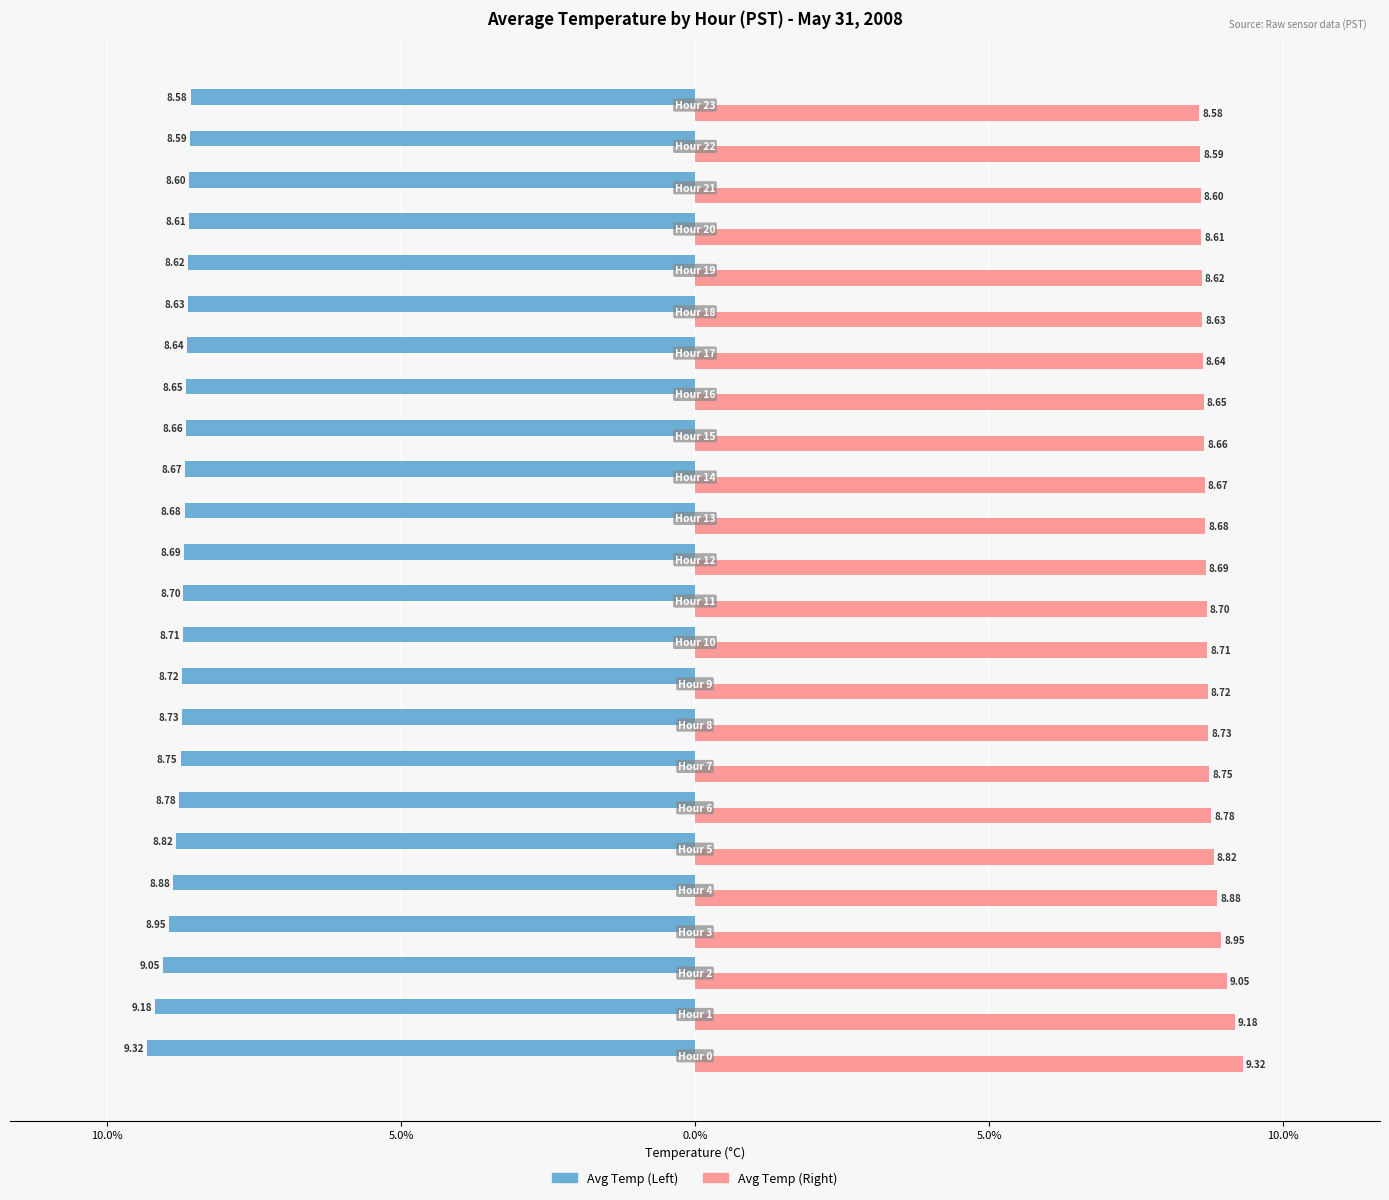

Reading left to right, list all the values displayed in this chart.

Avg Temp (Left): -9.3	-9.2	-9.1	-8.9	-8.9	-8.8	-8.8	-8.8	-8.7	-8.7	-8.7	-8.7	-8.7	-8.7	-8.7	-8.7	-8.7	-8.6	-8.6	-8.6	-8.6	-8.6	-8.6	-8.6
Avg Temp (Right): 9.3	9.2	9.1	8.9	8.9	8.8	8.8	8.8	8.7	8.7	8.7	8.7	8.7	8.7	8.7	8.7	8.7	8.6	8.6	8.6	8.6	8.6	8.6	8.6